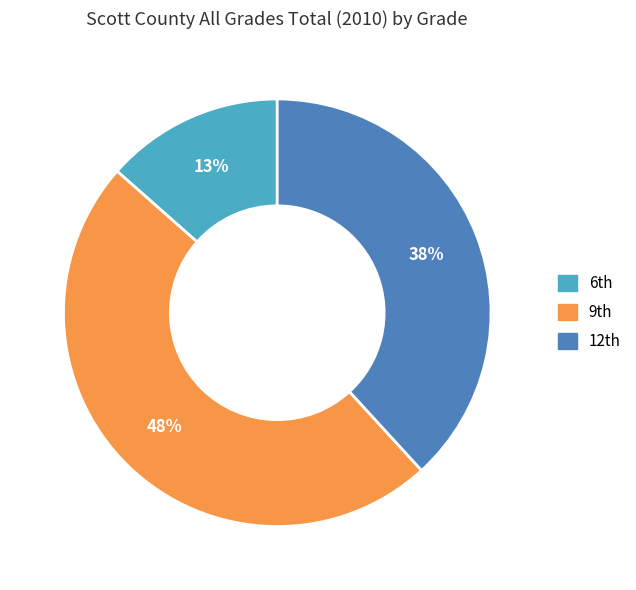

Is there any slice that represents more than half of the pie?

No